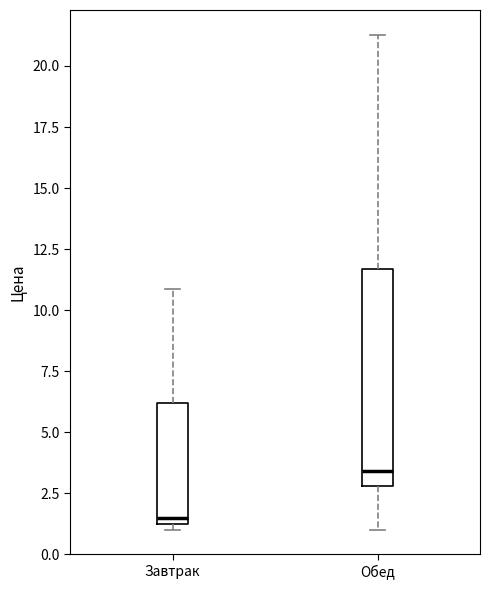

Which box has the highest median line?

Обед